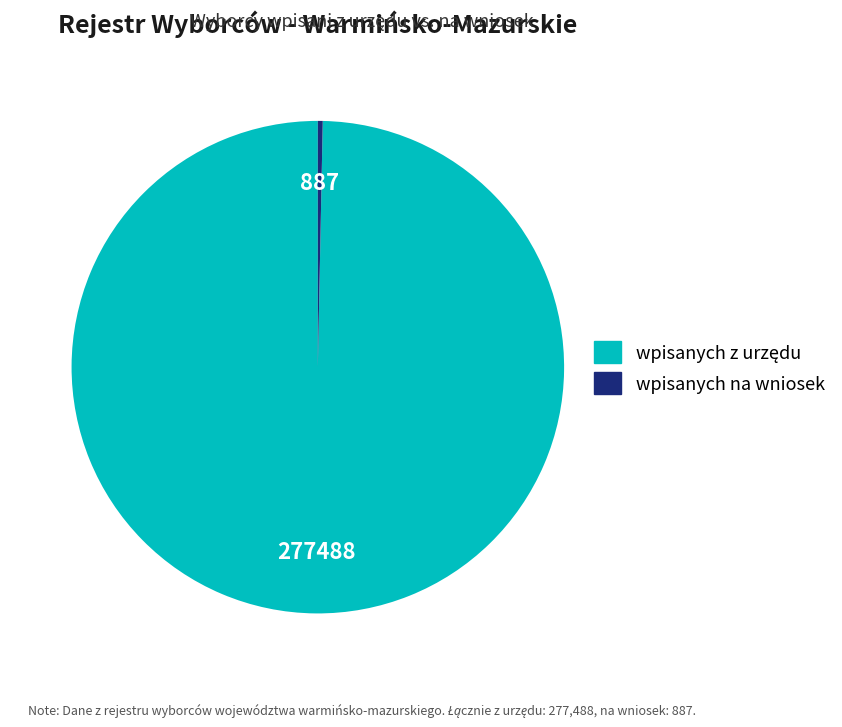

How many slices are in this pie chart?

2